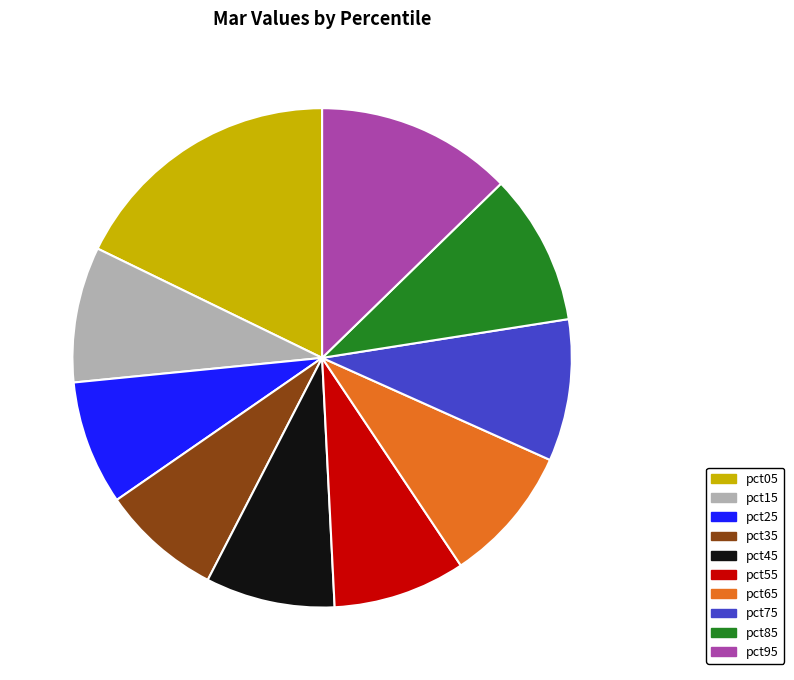

Combined, what portion of the pie is pct55 and pct75?

17.8%